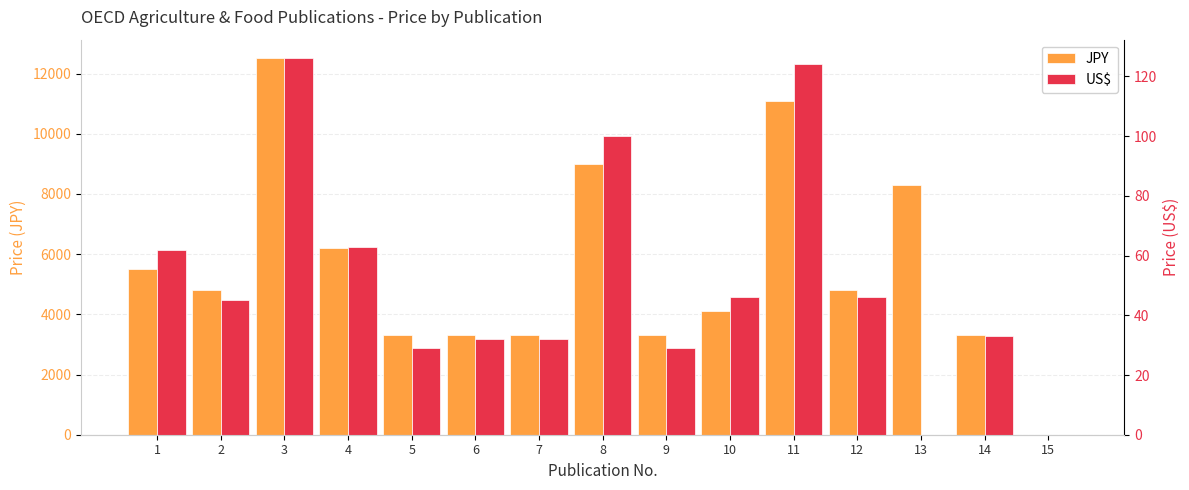

Which series has the widest spread of values?

JPY